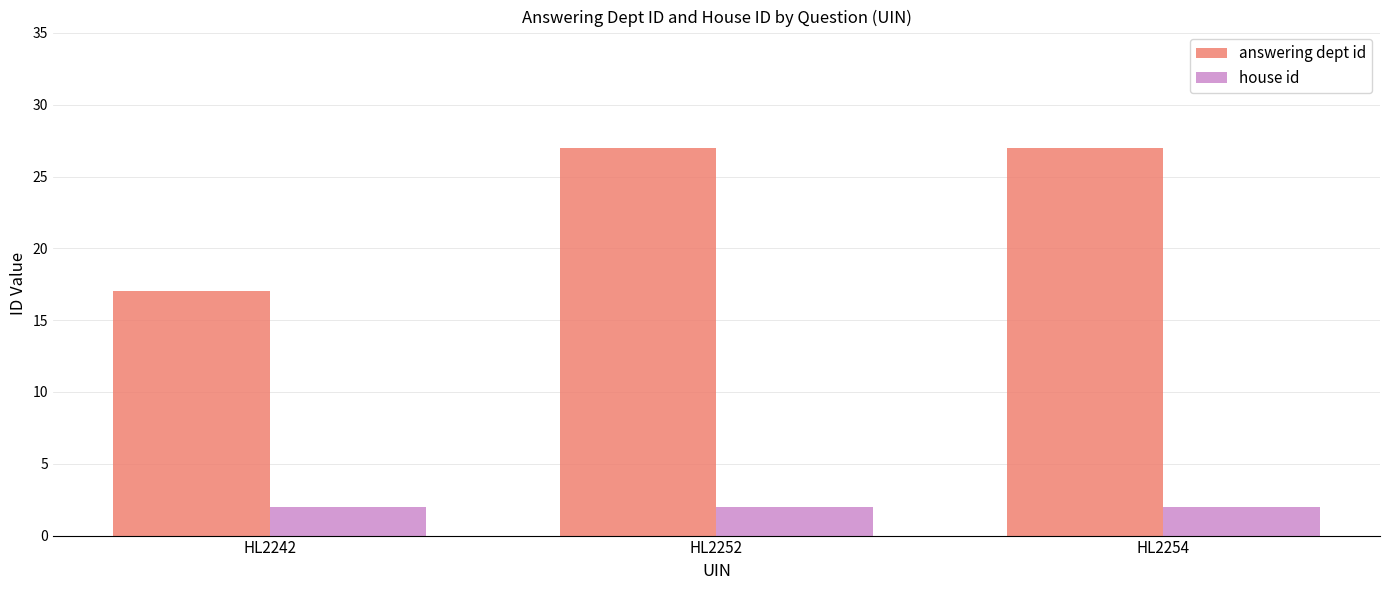

Rank the series by their maximum value, from lowest to highest.

house id, answering dept id